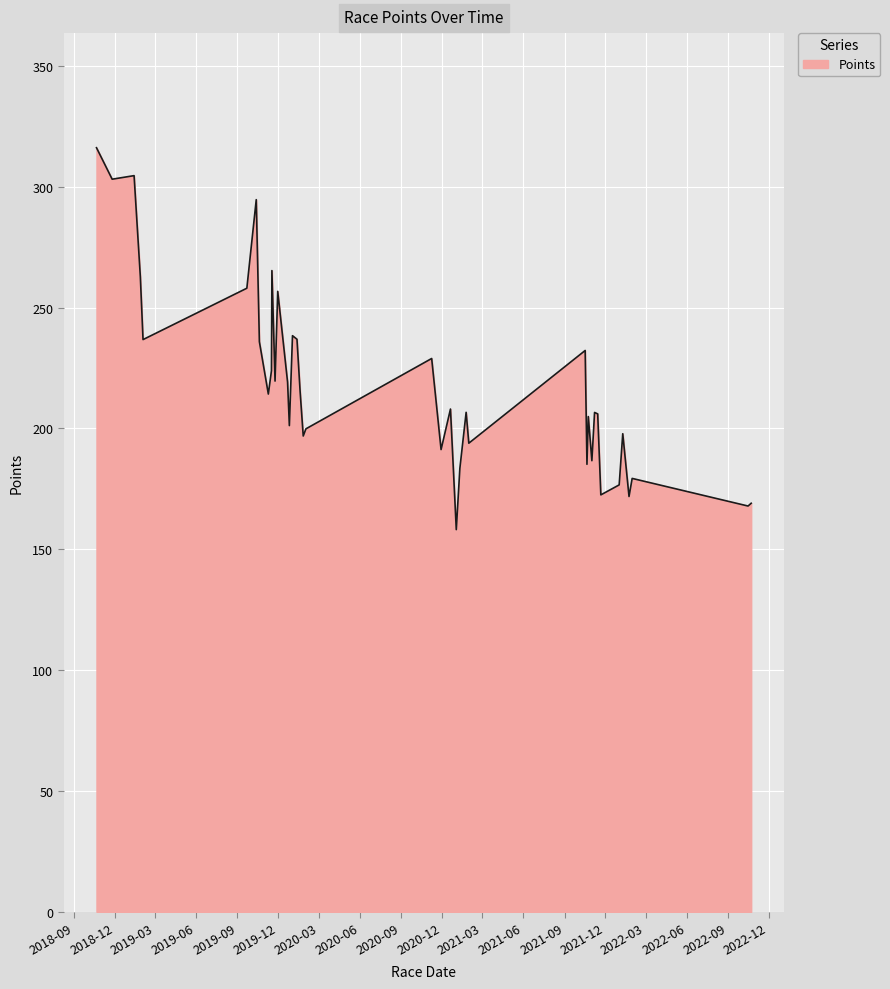

What is the greatest value displayed?

316.2